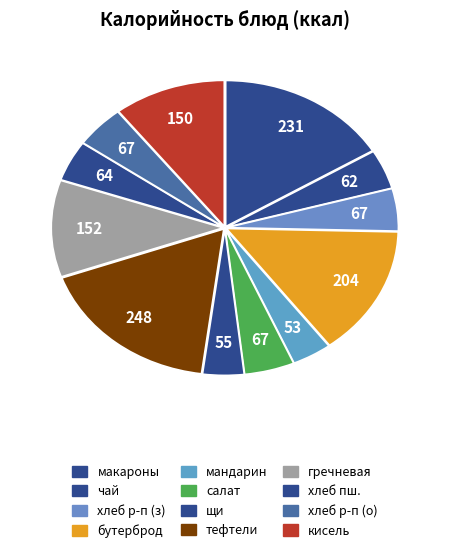

To the nearest percent, what is the difference between the largest and smallest slice percentages?

14%